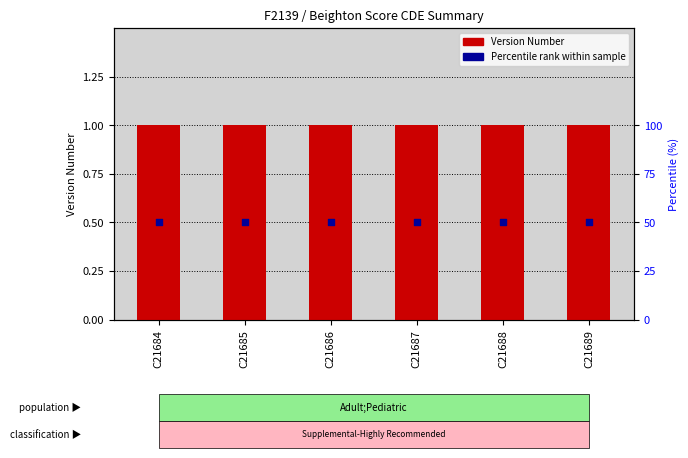

Which series has the widest spread of Y values?

Version Number